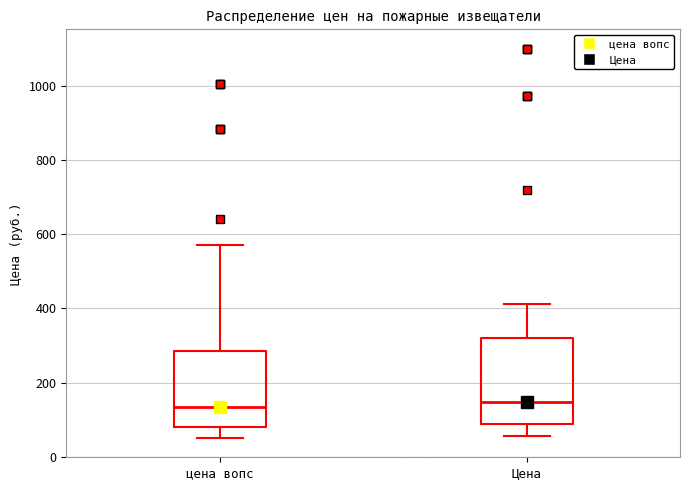

Where does the median line of the box for Цена sit on the y-axis? The values are not printed on the chart, so give them approximately, as read against the axis.

140